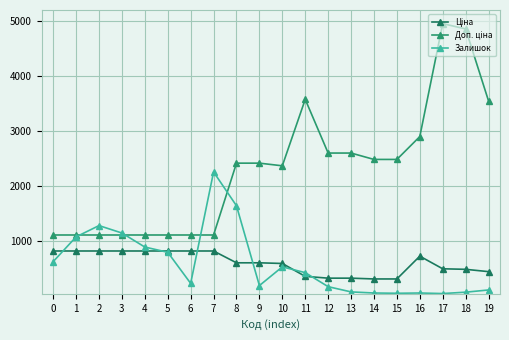

Between 4 and 5, which series saw the biggest shift?

Залишок